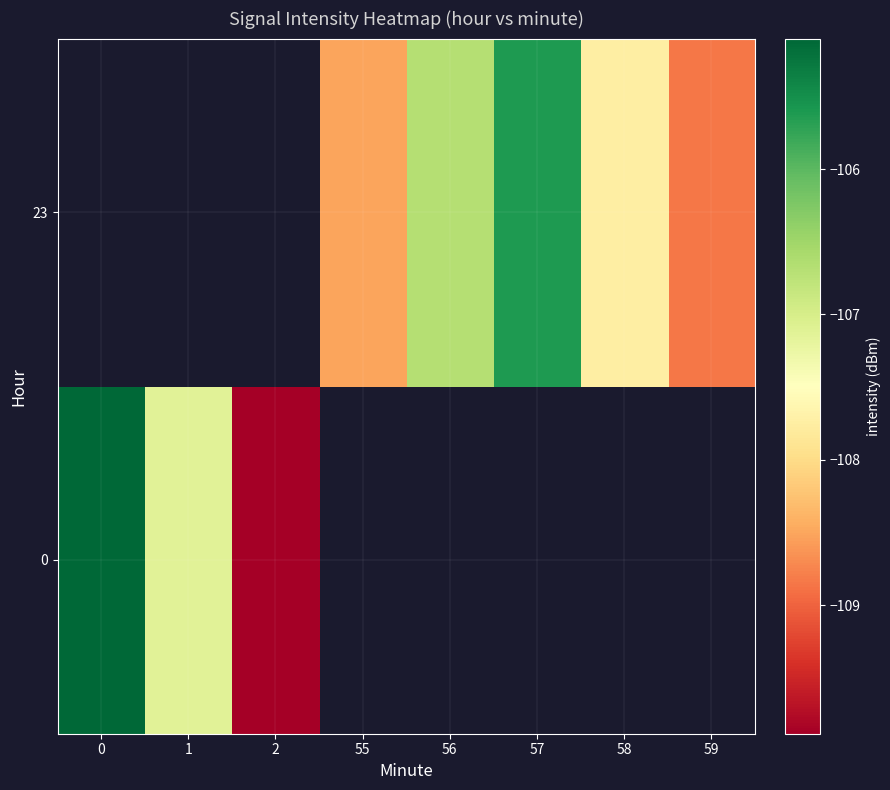

At how many categories does at least one series exceed -108?

5